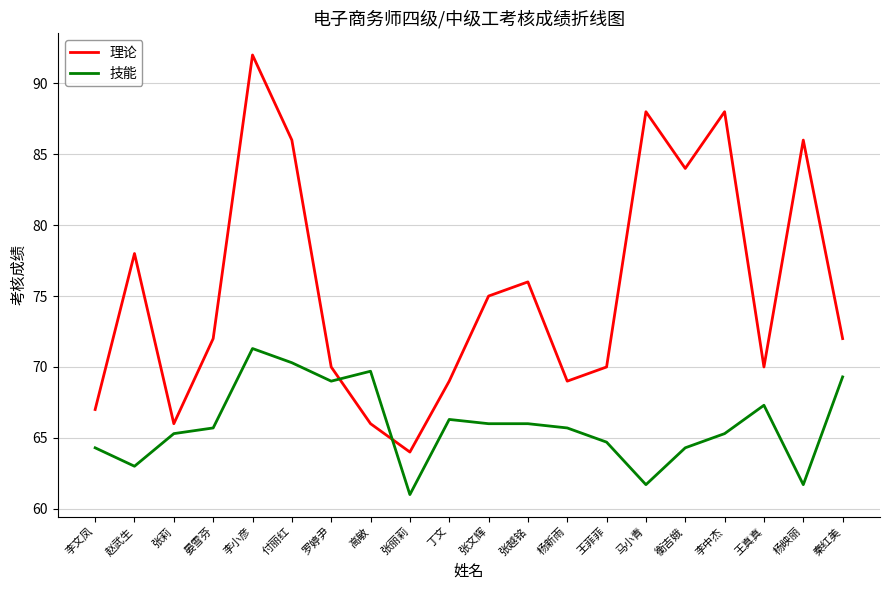

Where is the first local maximum for 技能?

李小彦